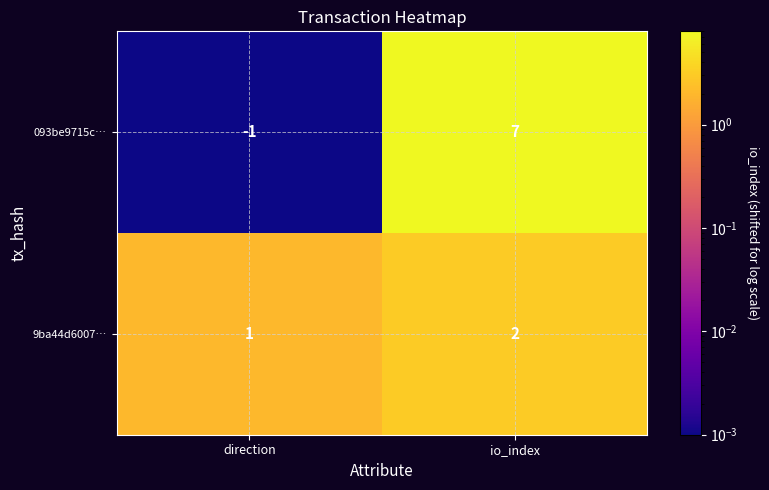

The 093be9715c… series shows -1 at direction. True or false?

True